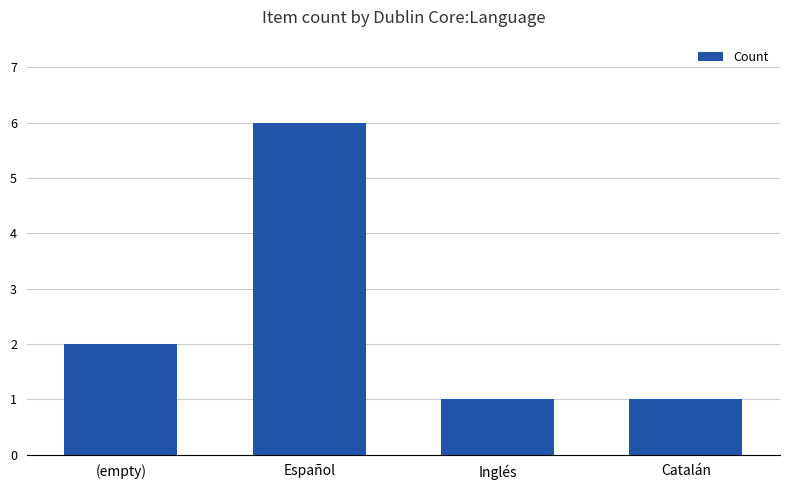

Are the bars horizontal?

No